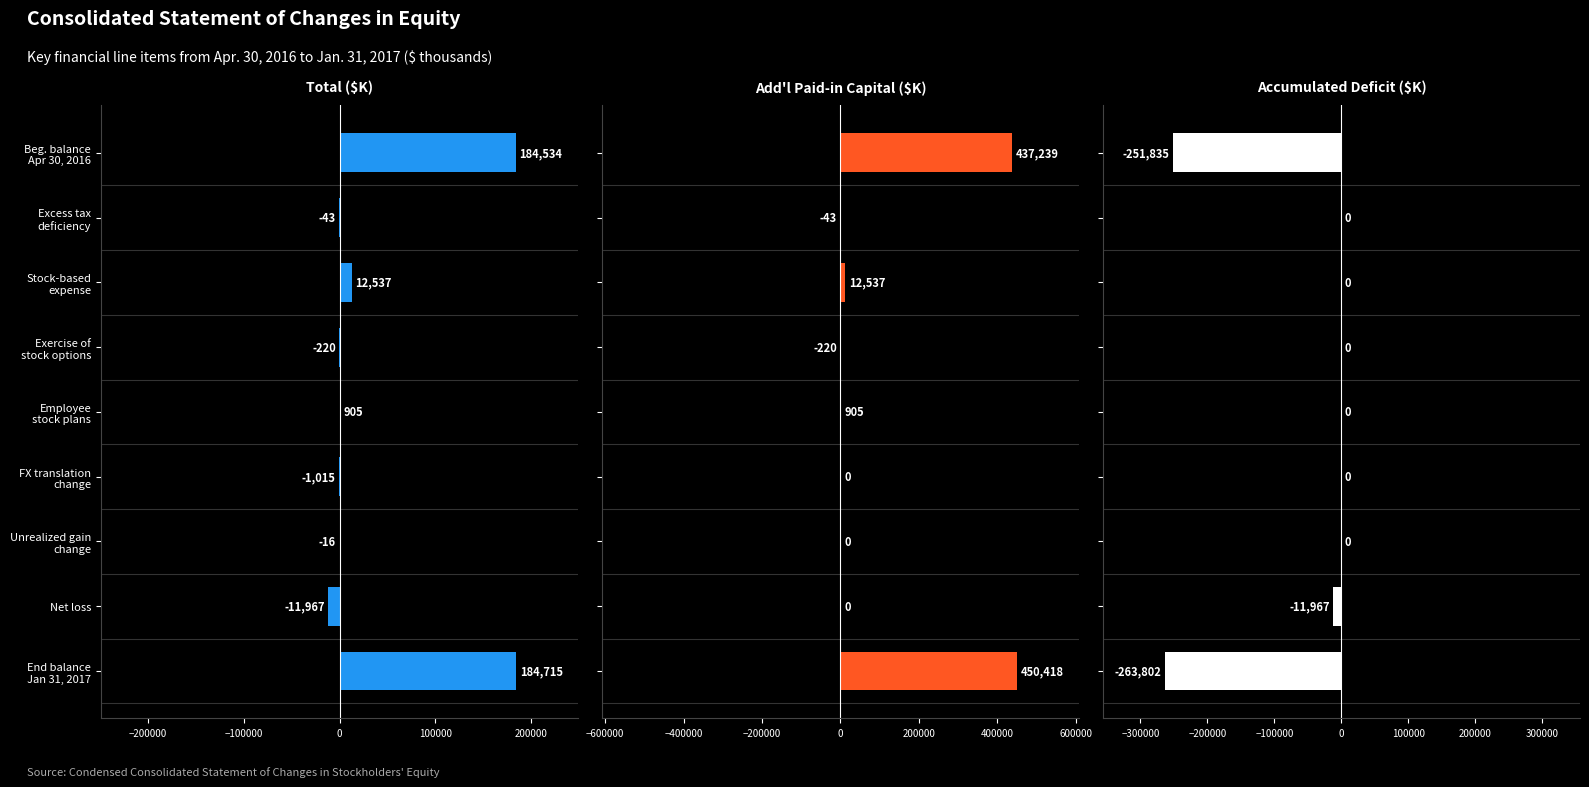

Rank the series at Beg. balance Apr 30, 2016 from lowest to highest value.

Accumulated deficit, Total, Additional paid-in capital